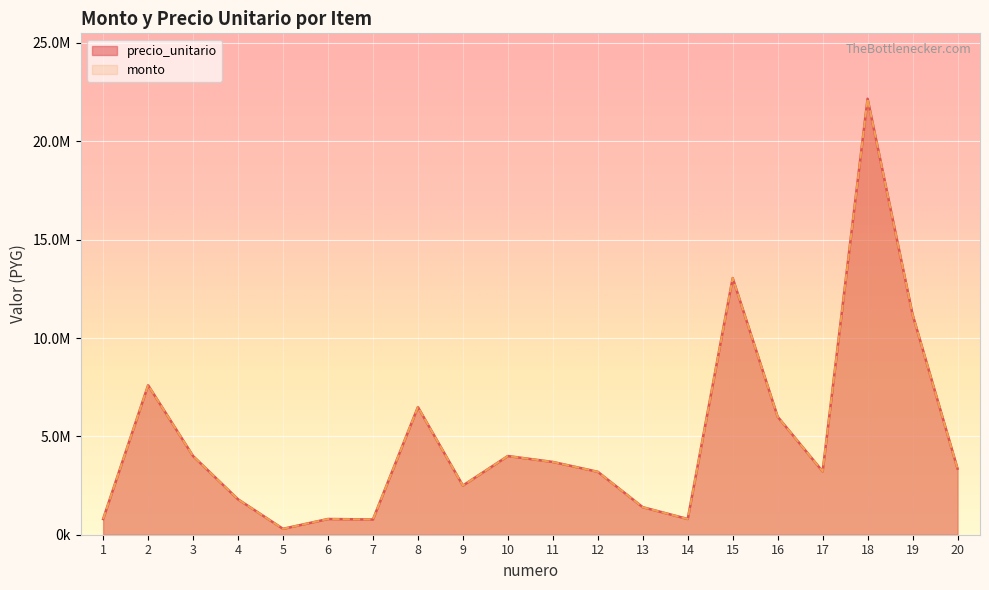

What is the value of the monto point at the 5th from the left?

300000